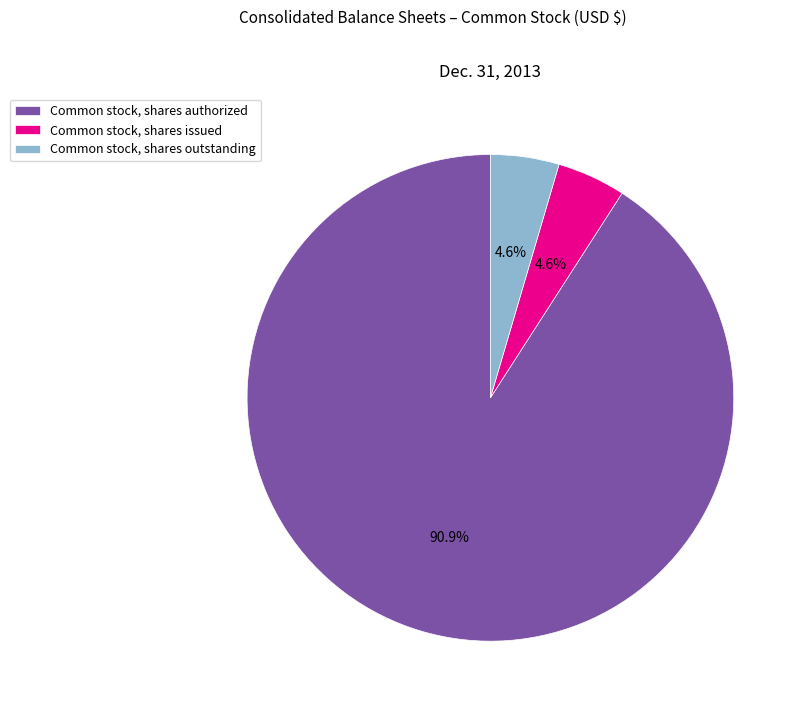

What is the ratio of the value at Common stock, shares issued to the value at Common stock, shares outstanding?

1.0